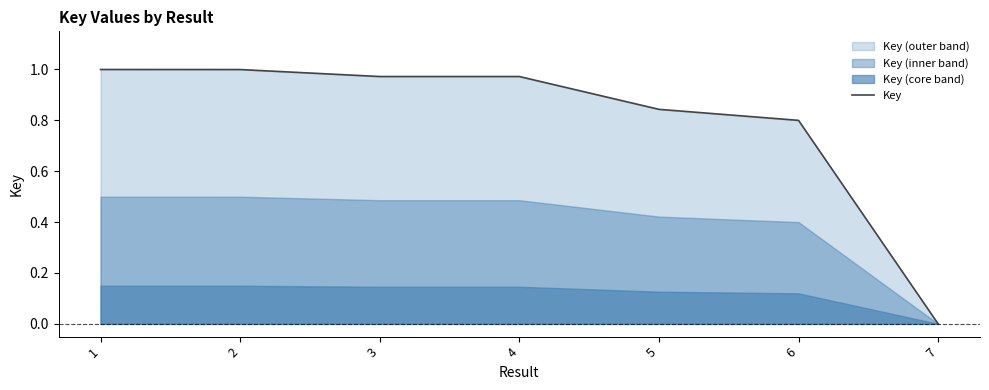

Reading left to right, extract all data points from this chart.

1.0	1.0	1.0	1.0	0.8	0.8	0.0